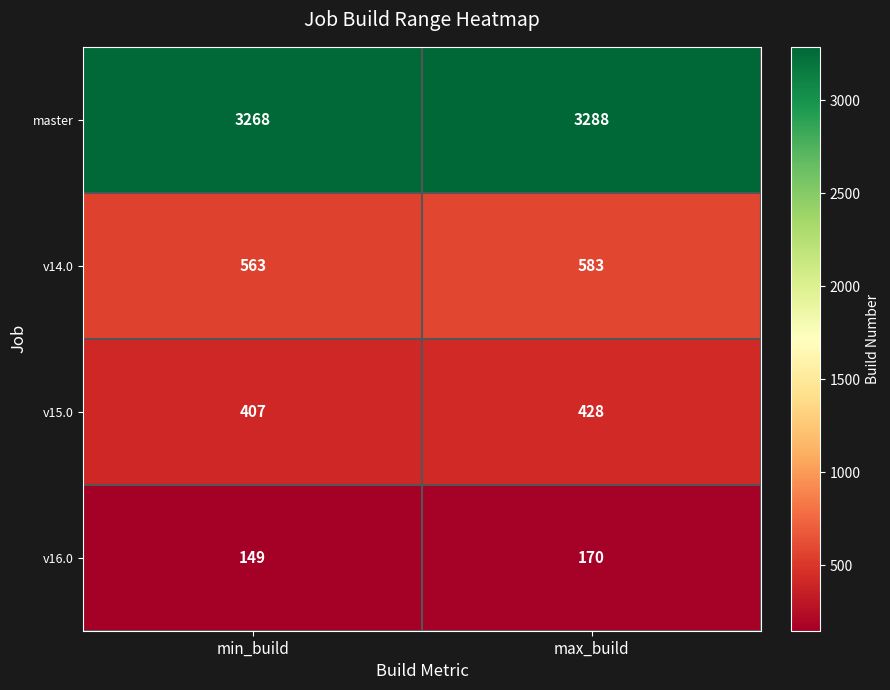

Reading right to left, transcribe all the data shown in this chart.

master: 3288	3268
v14.0: 583	563
v15.0: 428	407
v16.0: 170	149